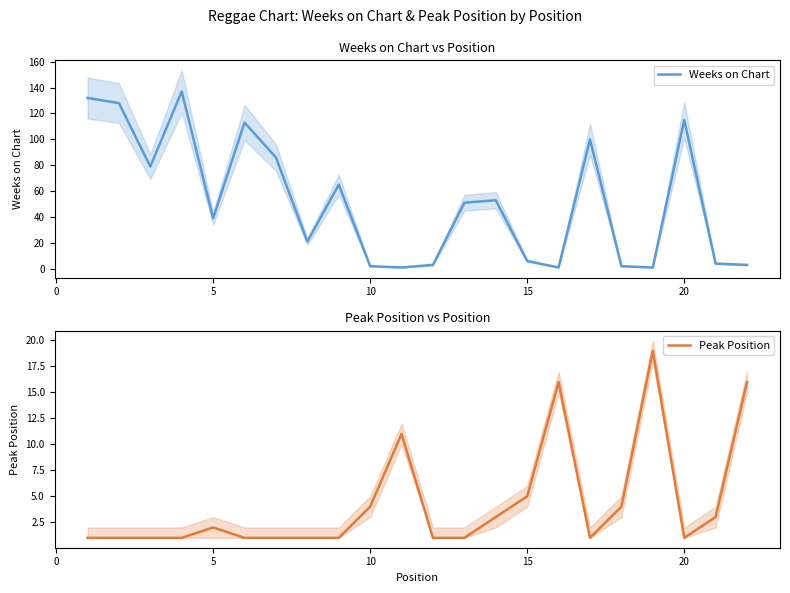

True or false: Weeks on Chart has a value of 21 at 15.

False